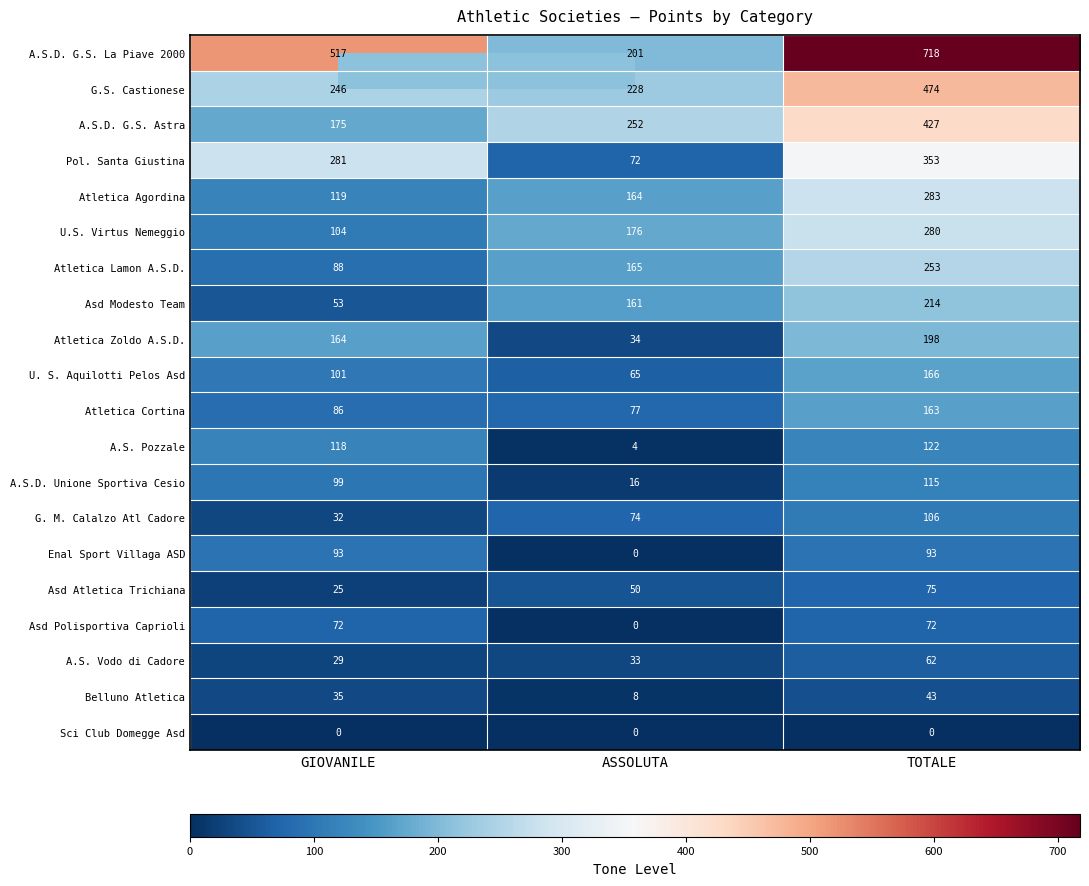

What is the difference between the maximum and second lowest values in the Asd Modesto Team series?

53